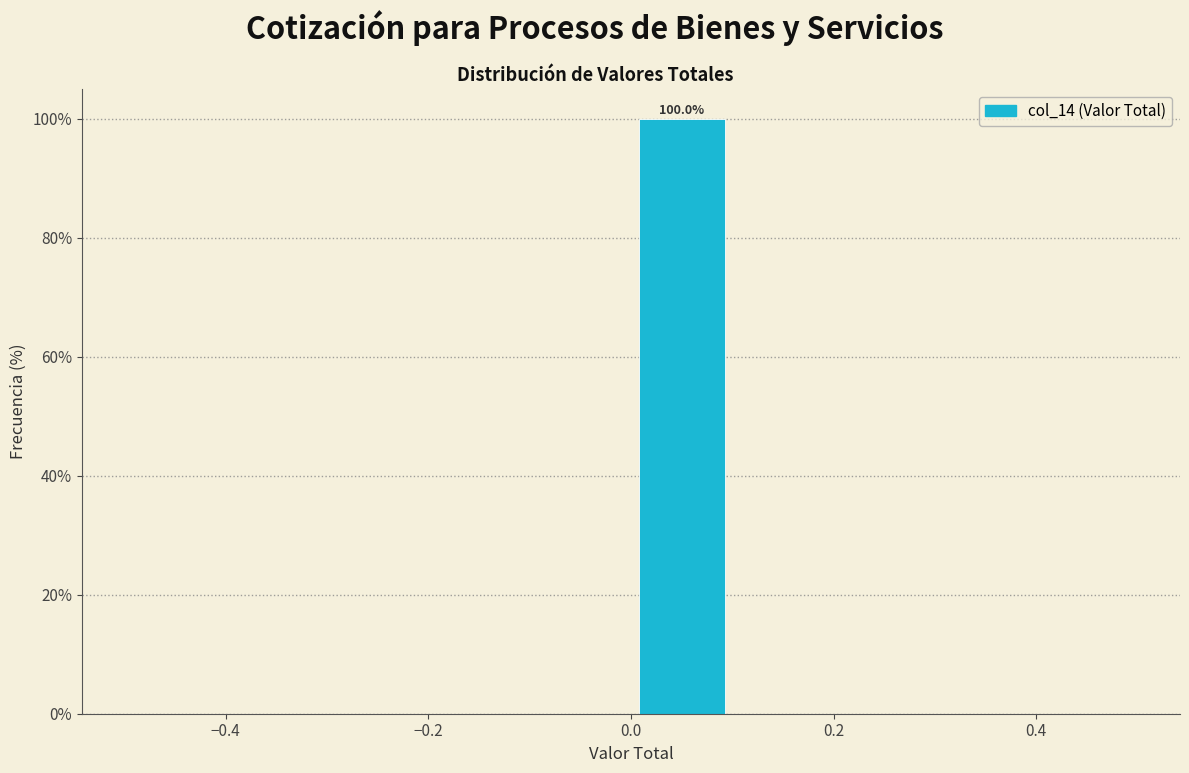

Which range on the x-axis has the tallest bar?

0.0 to 0.1